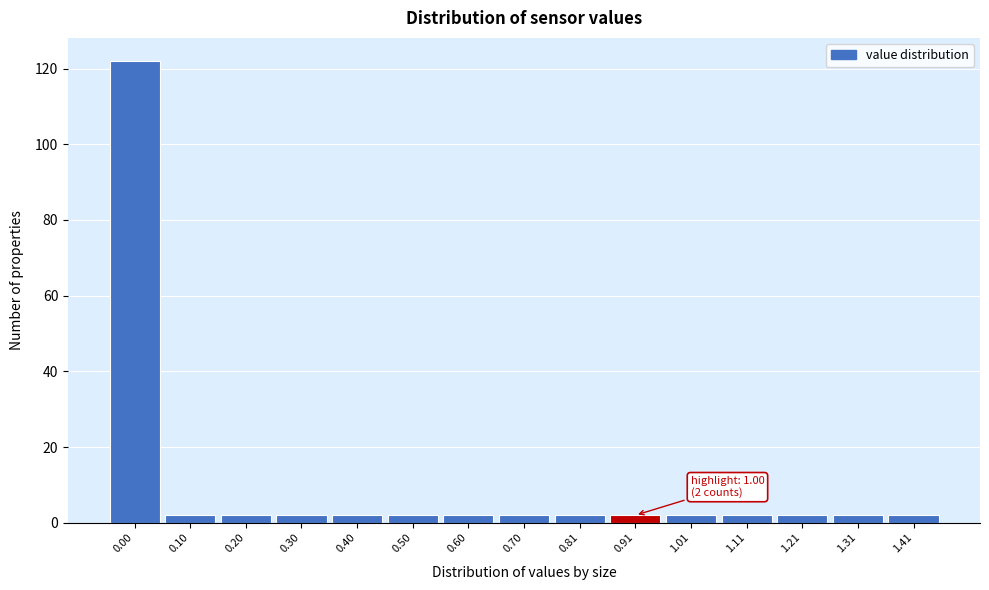

Reading left to right, transcribe all the data shown in this chart.

122	2	2	2	2	2	2	2	2	2	2	2	2	2	2